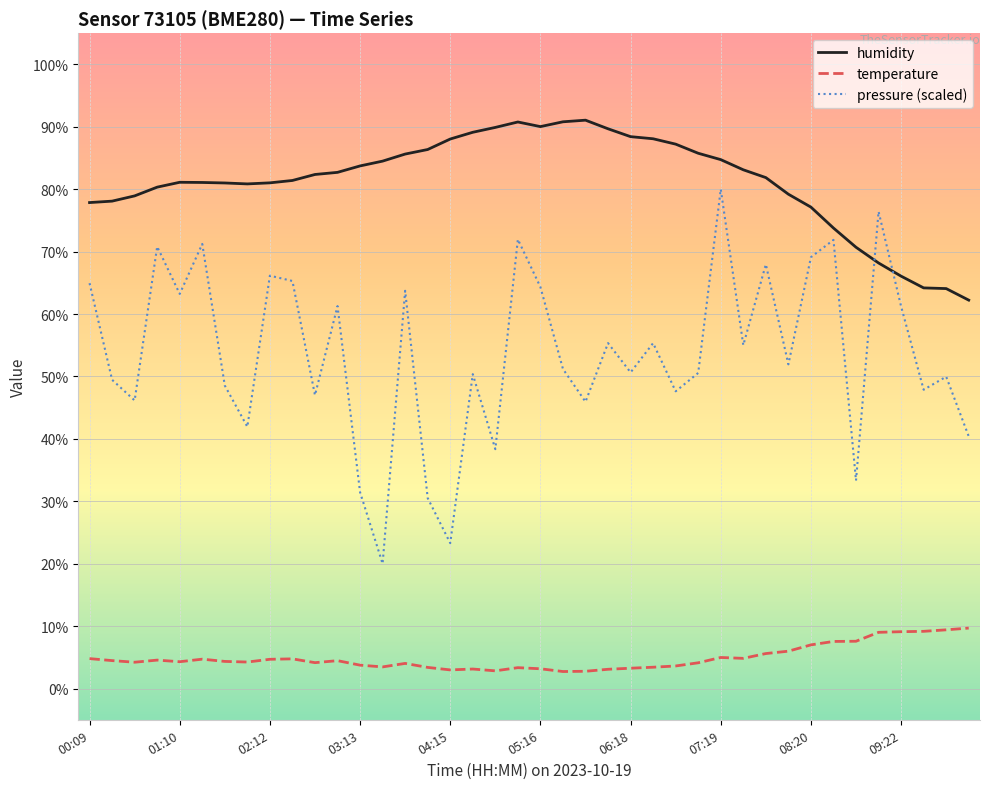

What is the highest value of the humidity series?

91.1